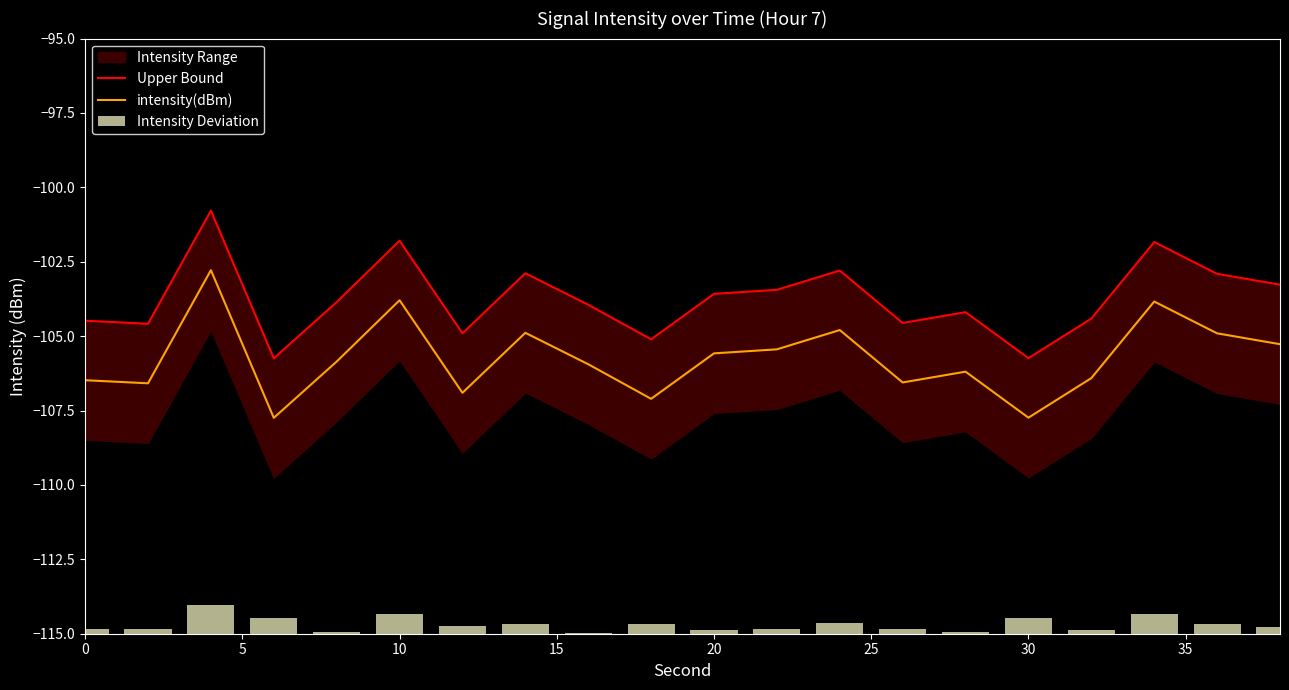

What is the highest value of the intensity(dBm) series?

-102.8